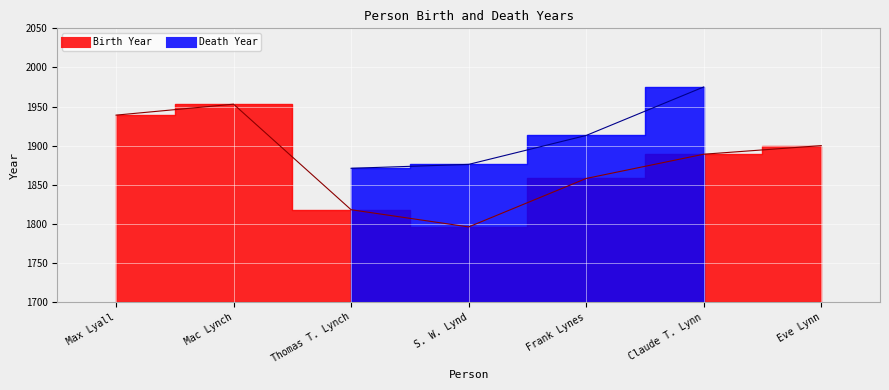

Which category has the highest value across all series?

Mac Lynch